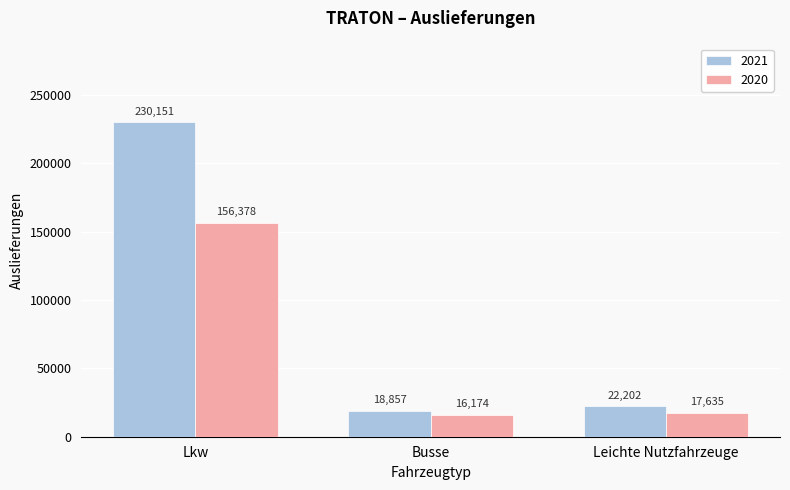

Reading right to left, extract all data points from this chart.

2021: 22202	18857	230151
2020: 17635	16174	156378